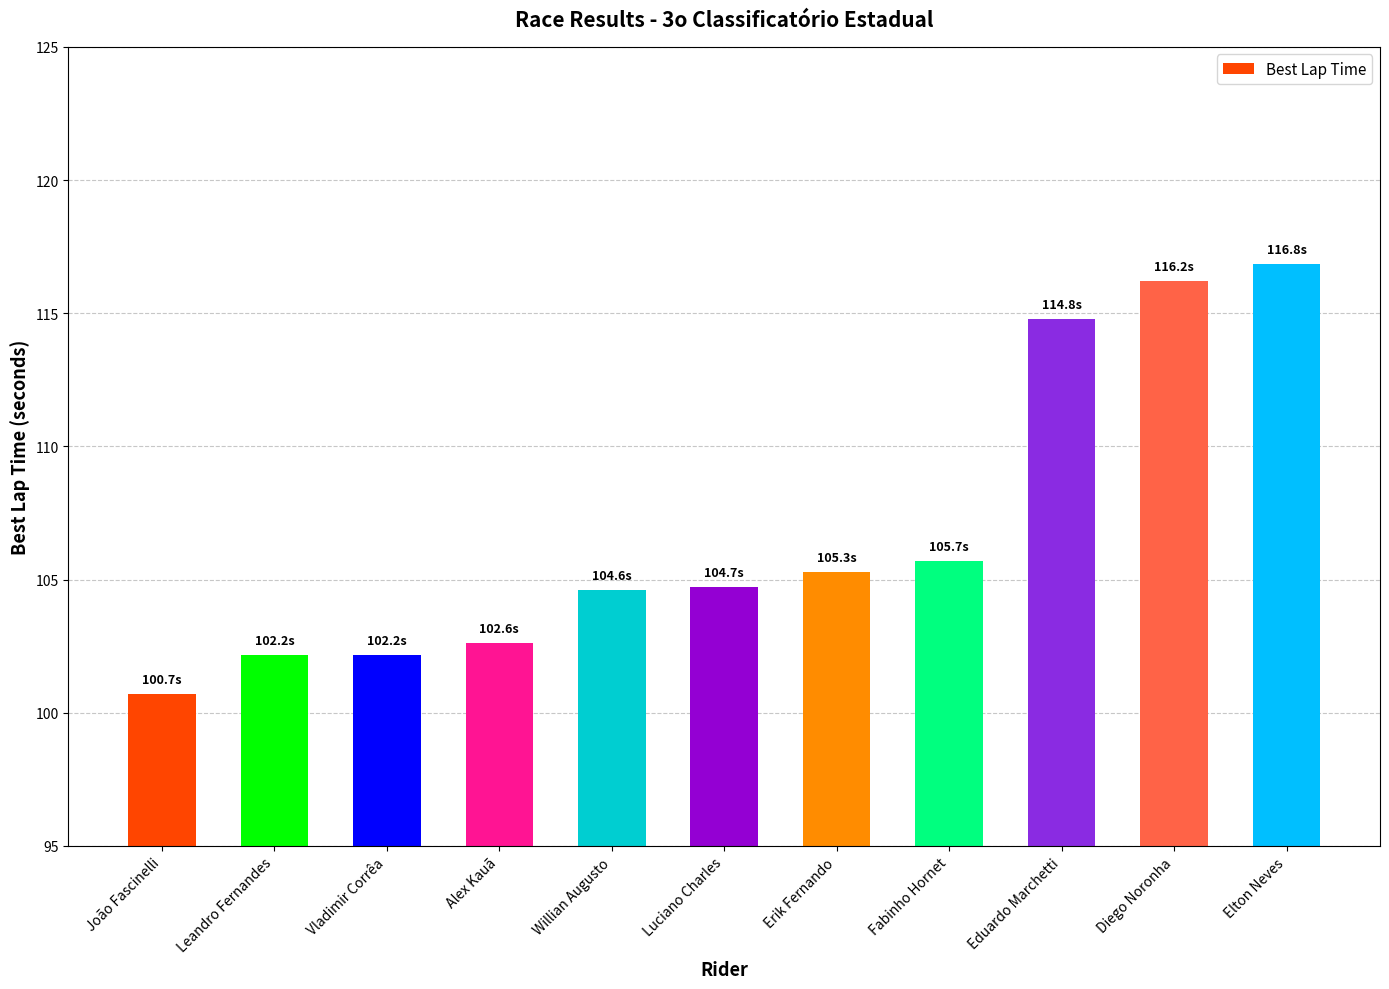

What position from the right is Leandro Fernandes?

10